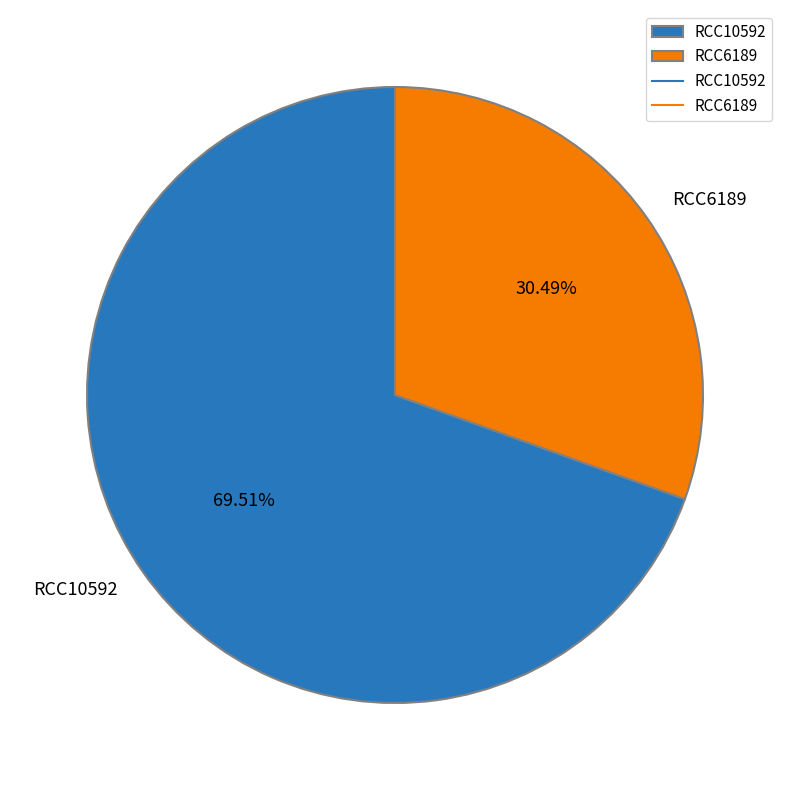

Which has a higher value, RCC6189 or RCC10592?

RCC10592